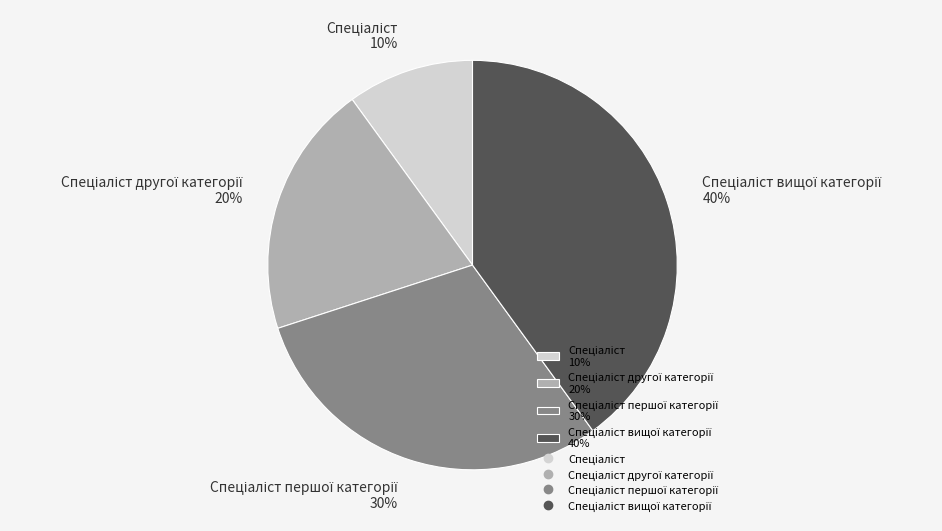

Is there any slice that represents more than half of the pie?

No